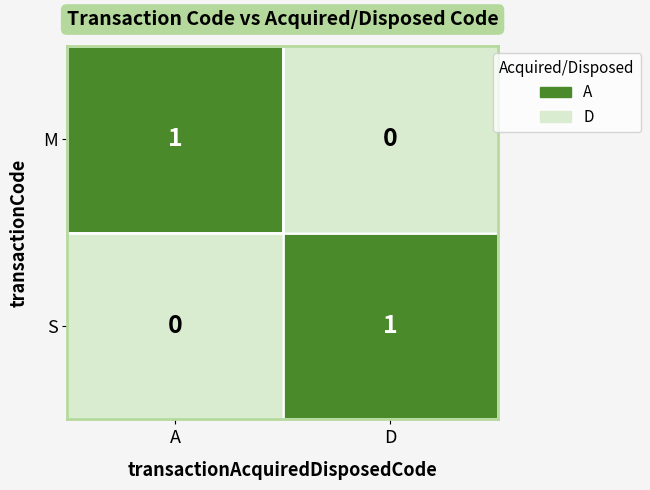

How many data points in S are less than 1?

1